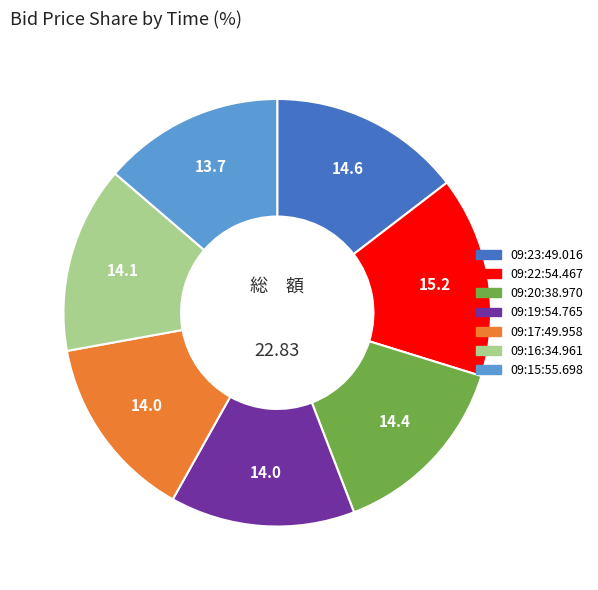

How many segments does this pie chart have?

7